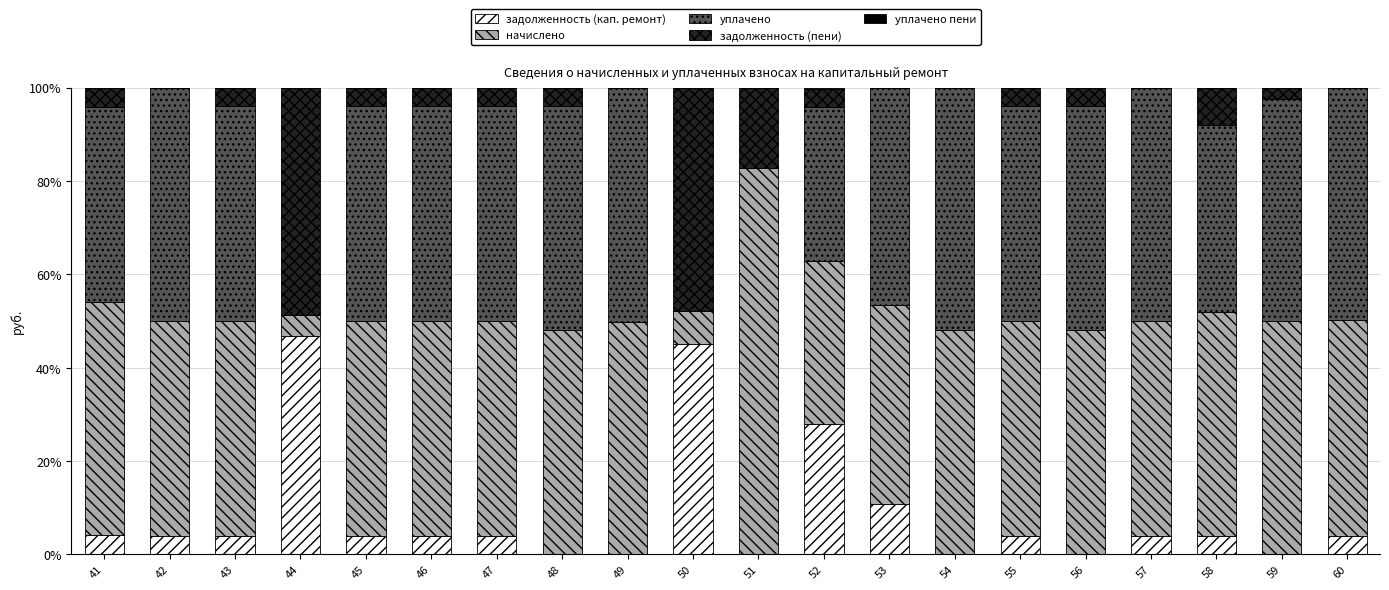

How many series are shown in this chart?

5